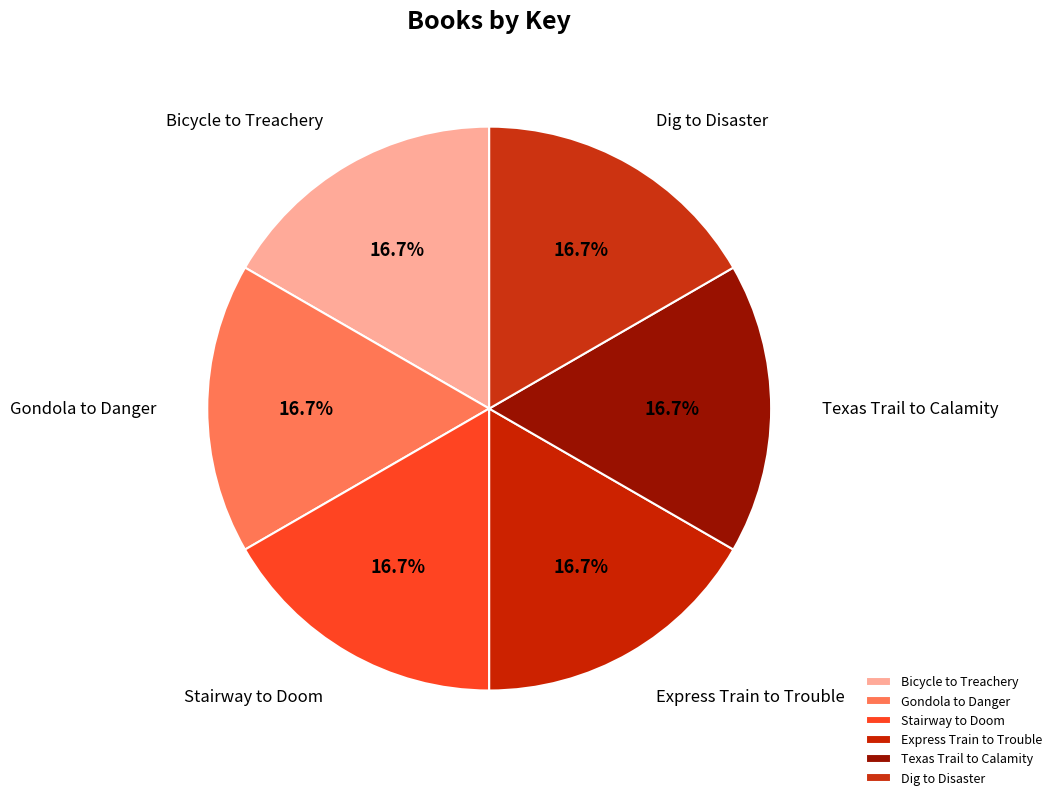

How many slices are in this pie chart?

6